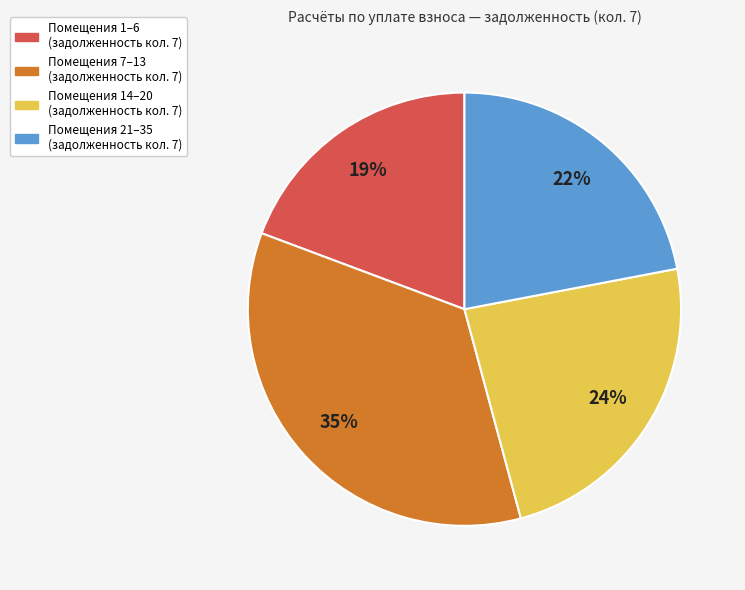

Rank the categories by value from lowest to highest.

Помещения 1–6 (задолженность кол. 7), Помещения 21–35 (задолженность кол. 7), Помещения 14–20 (задолженность кол. 7), Помещения 7–13 (задолженность кол. 7)